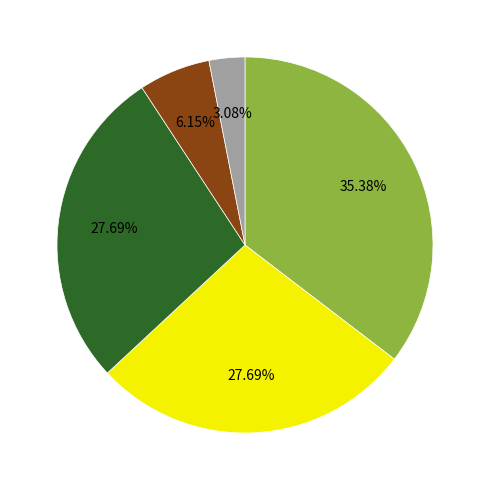

Does any single category account for the majority?

No